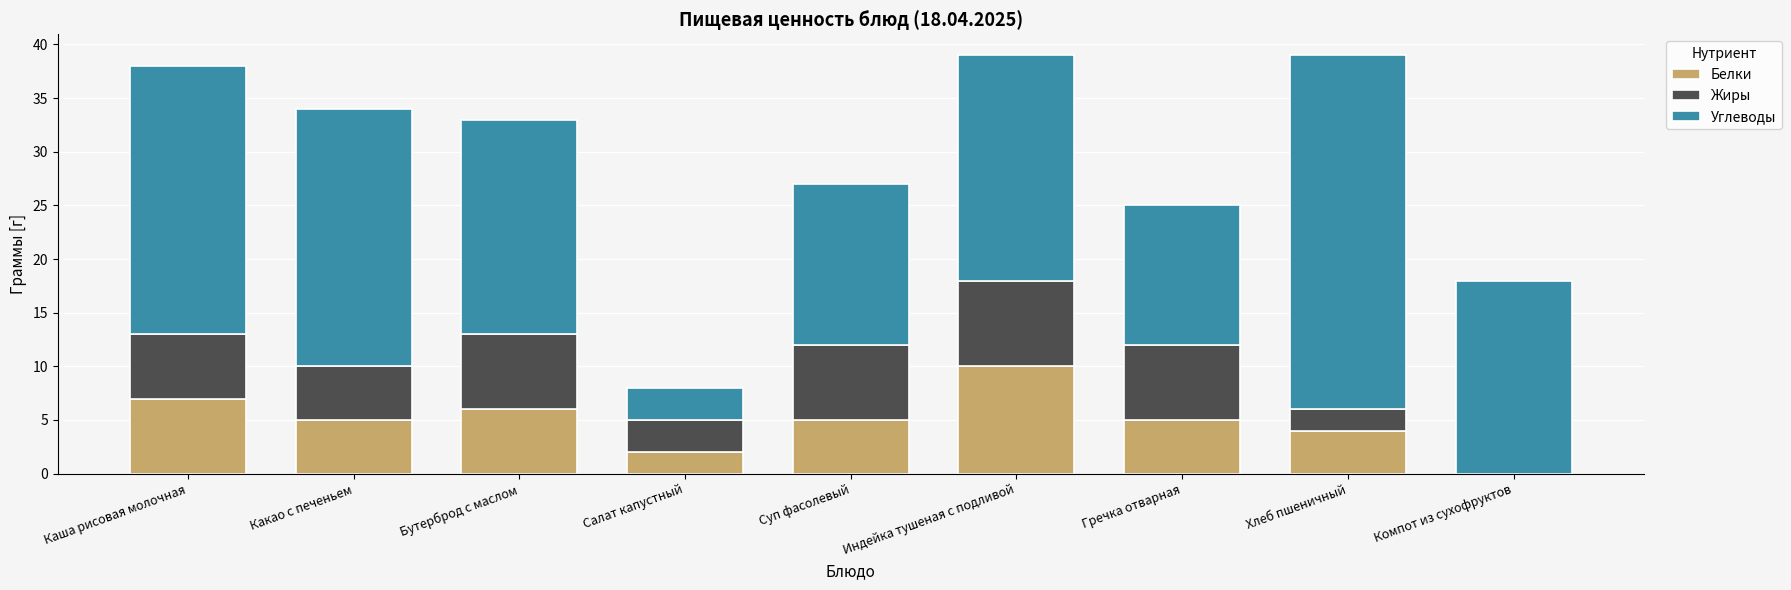

The Белки series shows 5 at Суп фасолевый. True or false?

True